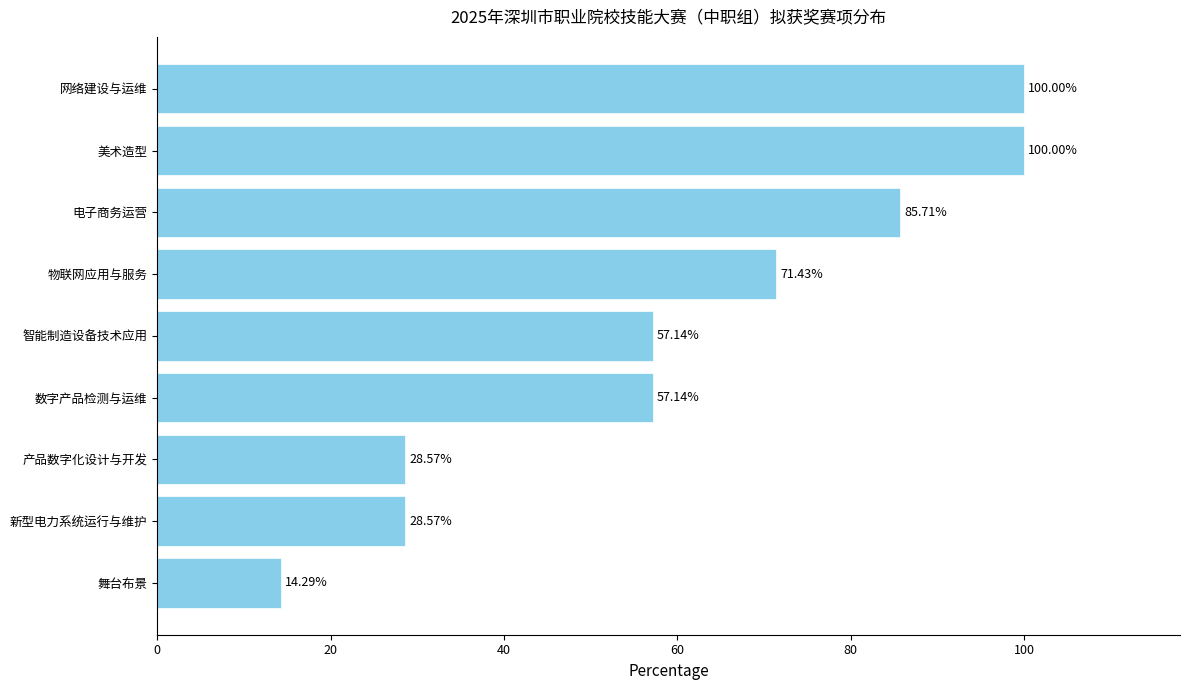

How many data points are less than 57?

3